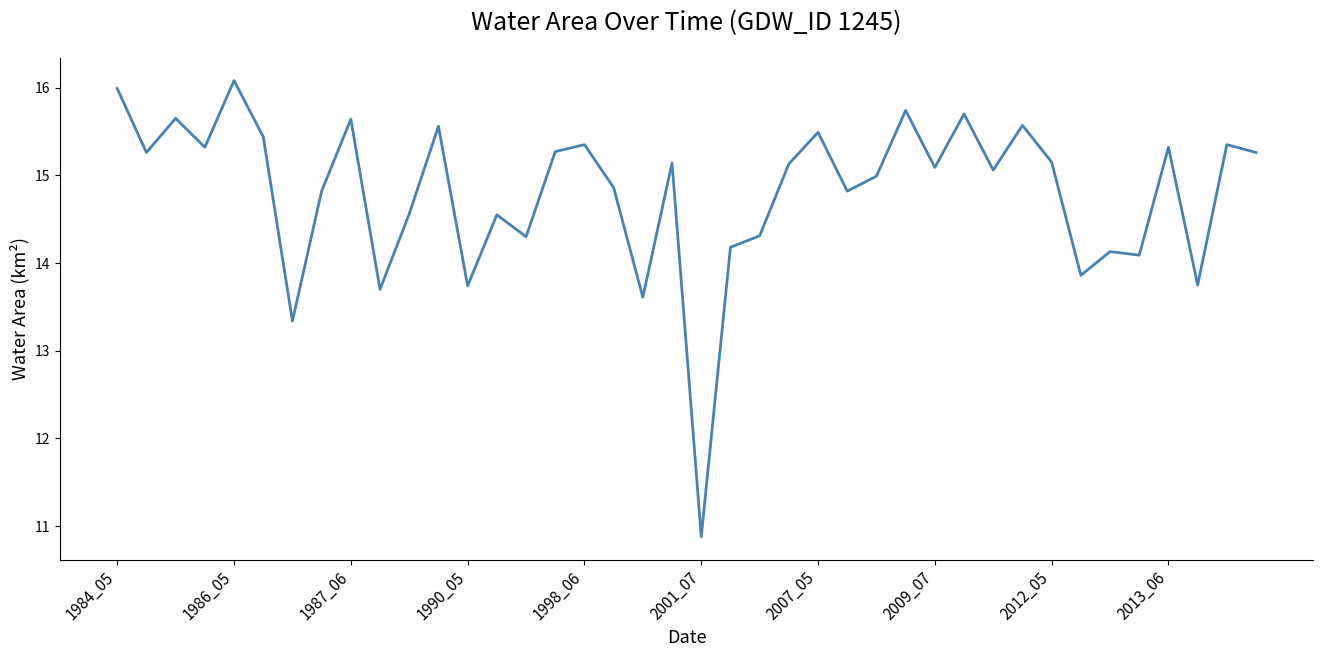

What is the maximum value shown in the chart?

16.1